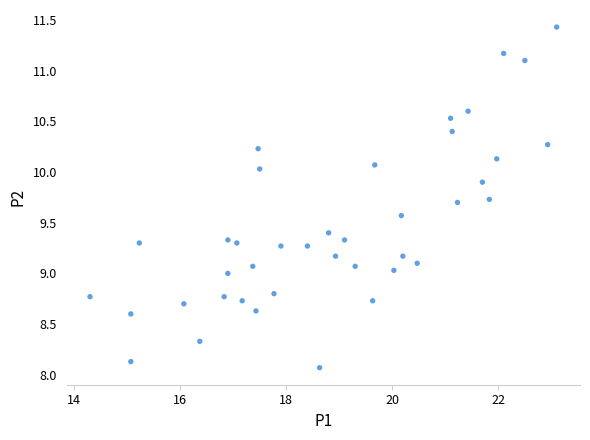

What is the range of Y values (max minus min)?

3.4